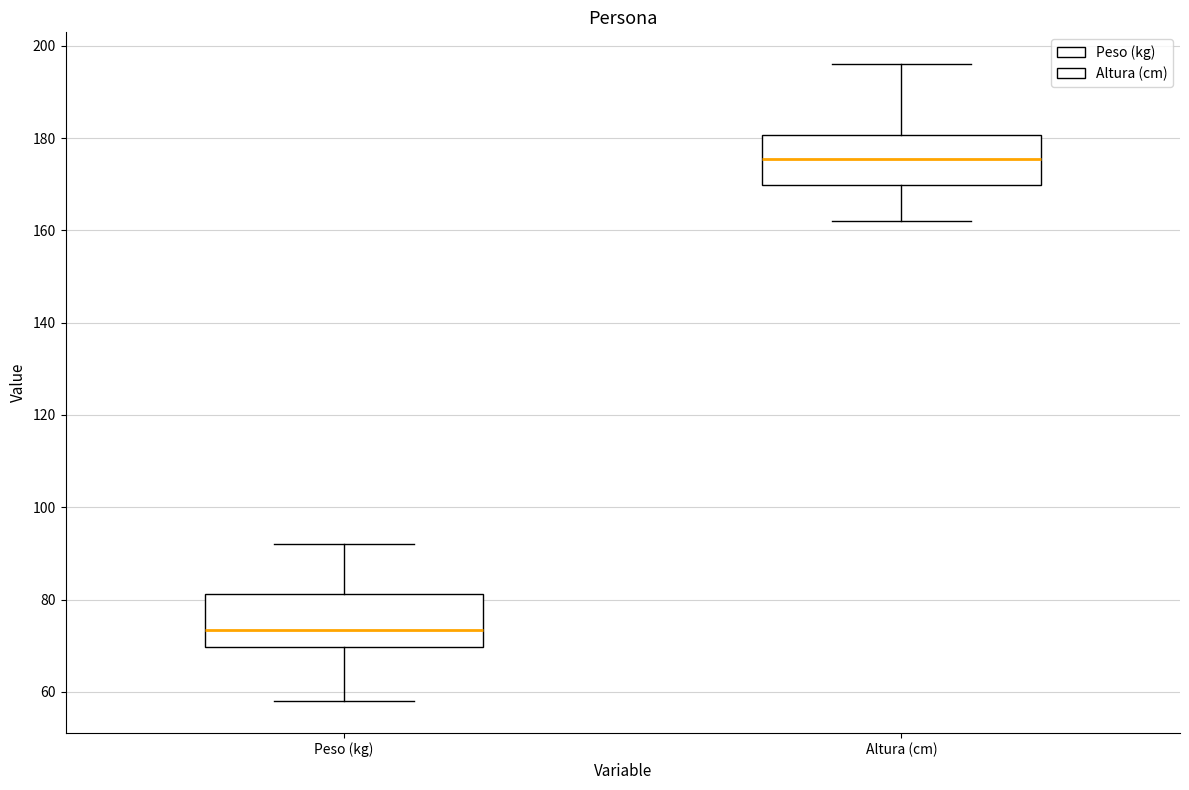

Which box has the highest median line?

Altura (cm)